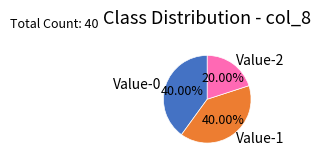

Is Value-1 the majority of the pie?

No